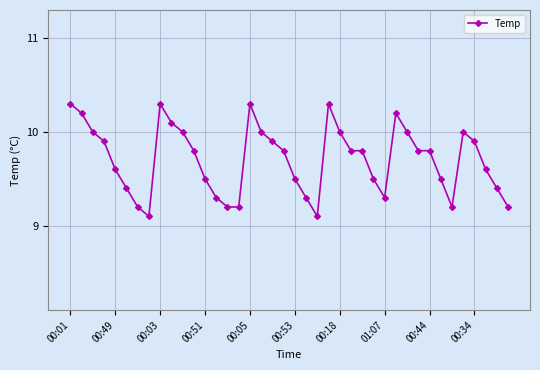

Reading left to right, extract all data points from this chart.

10.3	10.2	10.0	9.9	9.6	9.4	9.2	9.1	10.3	10.1	10.0	9.8	9.5	9.3	9.2	9.2	10.3	10.0	9.9	9.8	9.5	9.3	9.1	10.3	10.0	9.8	9.8	9.5	9.3	10.2	10.0	9.8	9.8	9.5	9.2	10.0	9.9	9.6	9.4	9.2